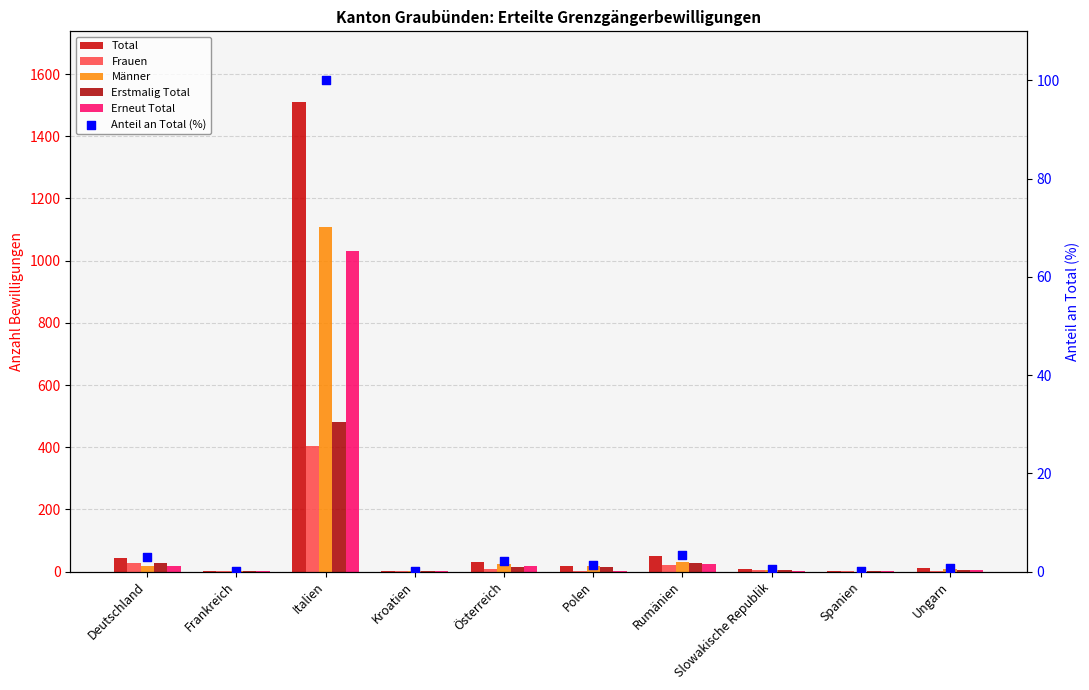

Which series contains the lowest Y value?

Männer